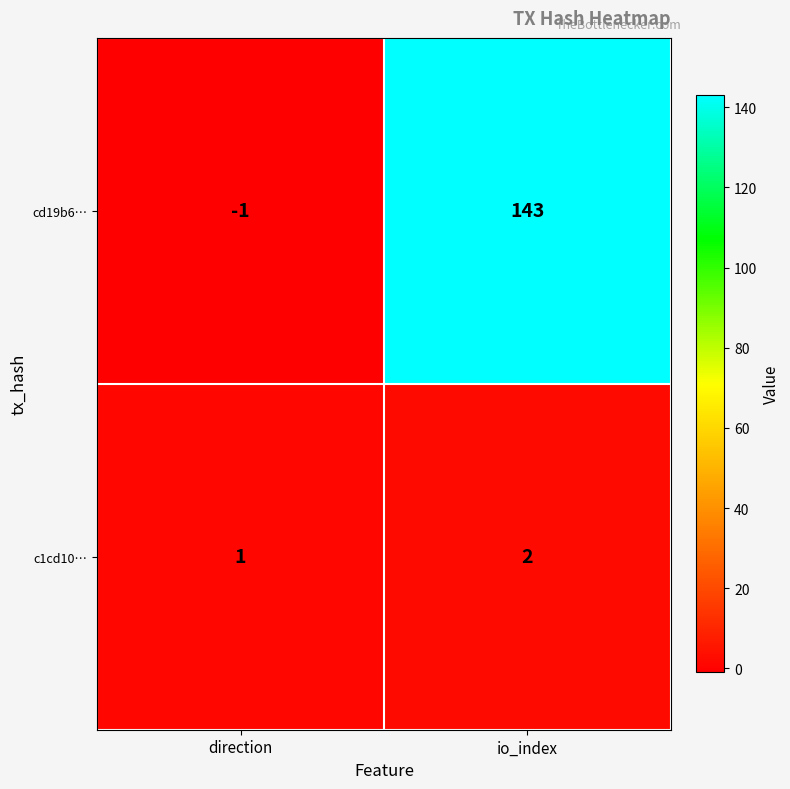

At io_index, list the series in order from smallest to largest.

c1cd10…, cd19b6…